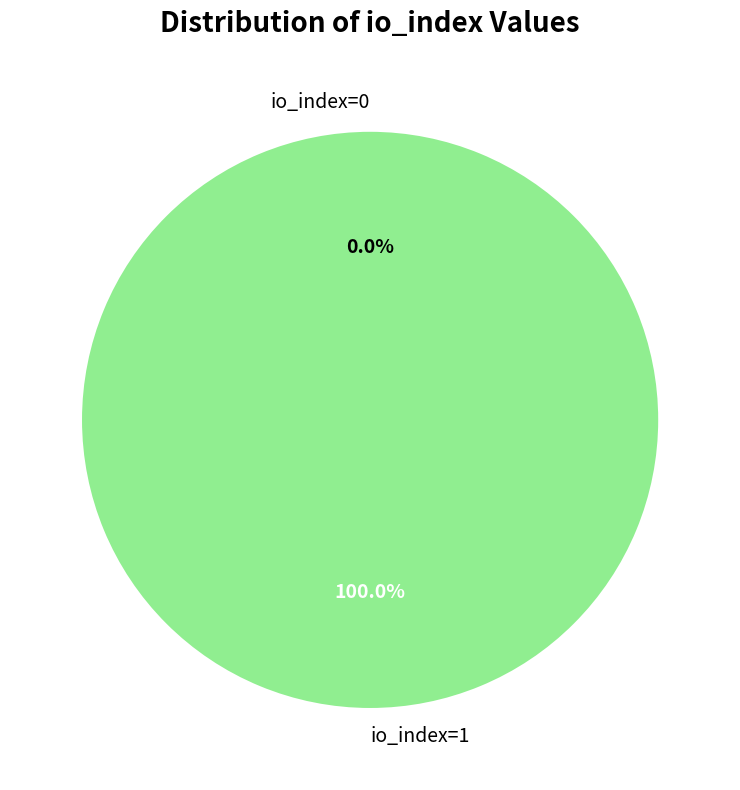

Combined, what portion of the pie is io_index=1 and io_index=0?

100.0%